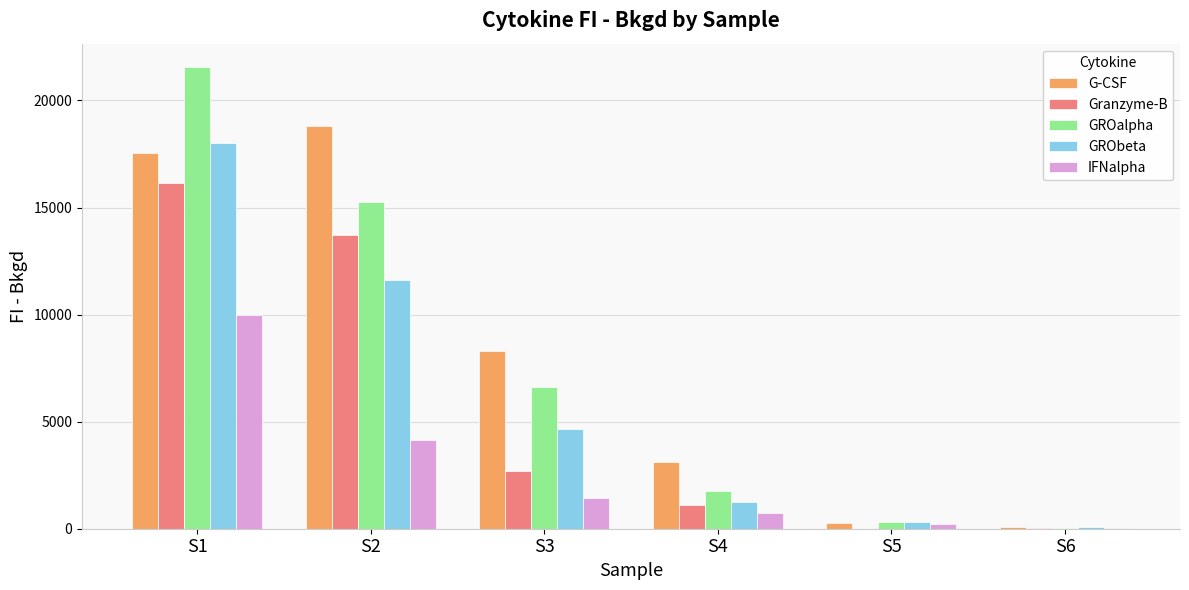

True or false: GROalpha has a value of 6399.2 at S2.

False